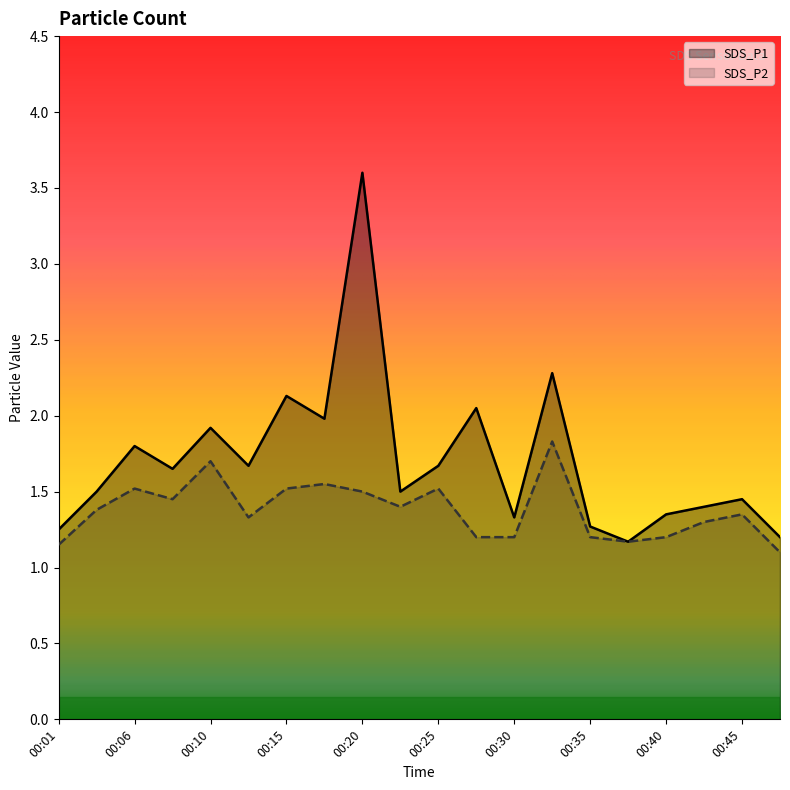

Which has a higher value, 00:47 or 00:25?

00:25